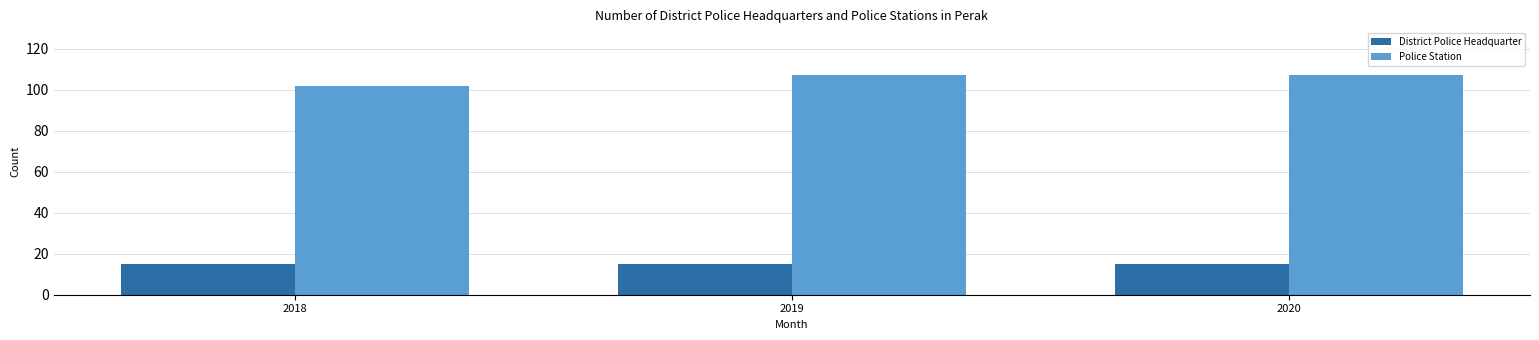

Which series has the largest total across all categories?

Police Station